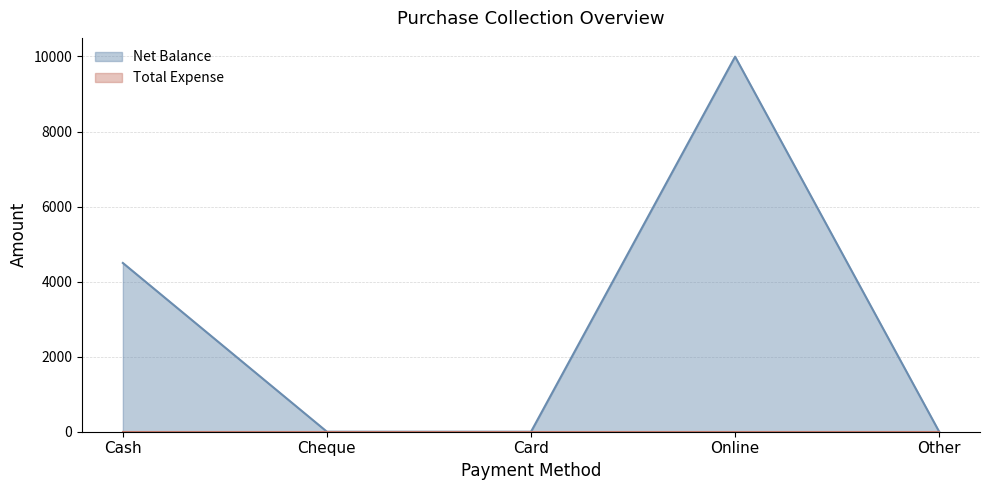

Rank the categories by value from highest to lowest.

Online, Cash, Cheque, Card, Other